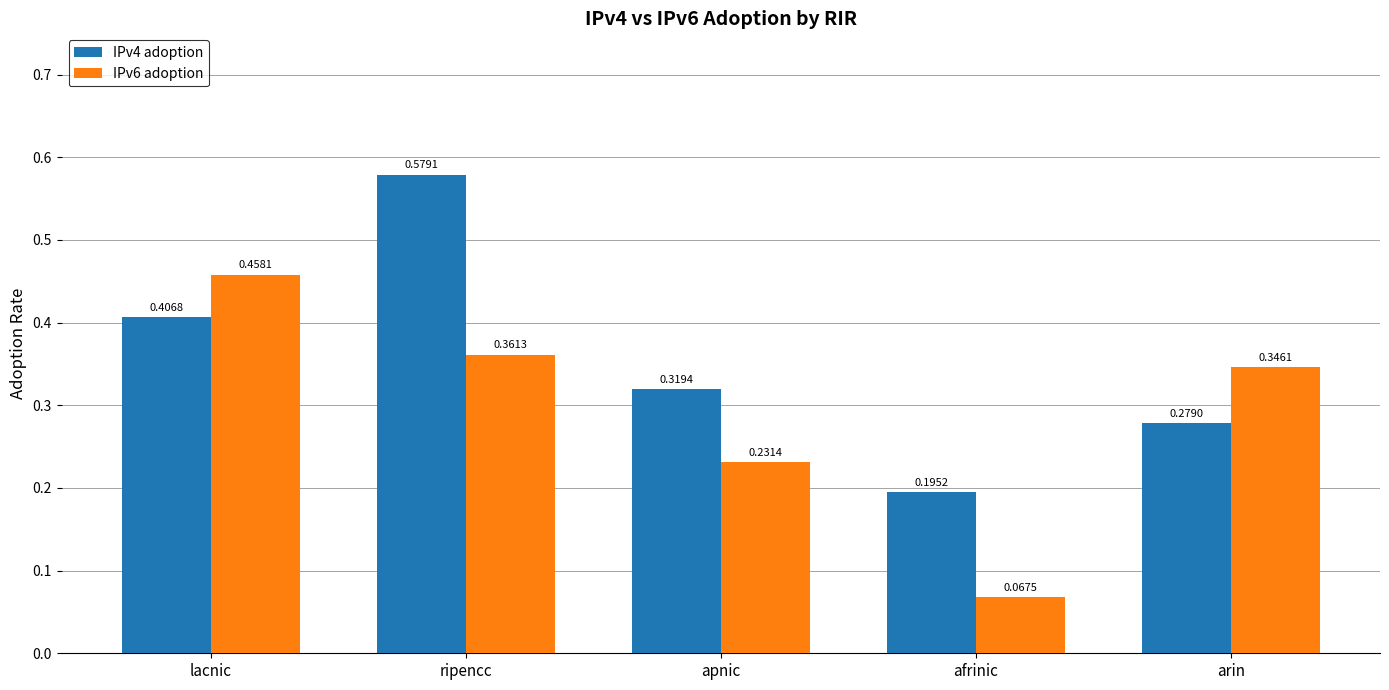

How many groups of bars are there?

5